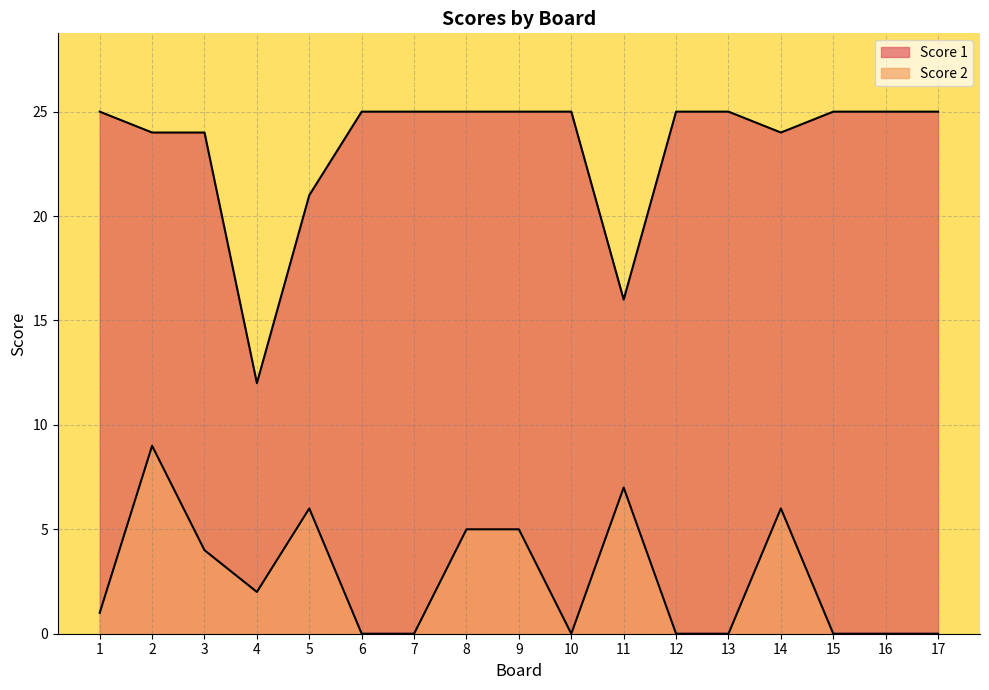

What is the value of the Score 1 point at the 11th from the left?

16